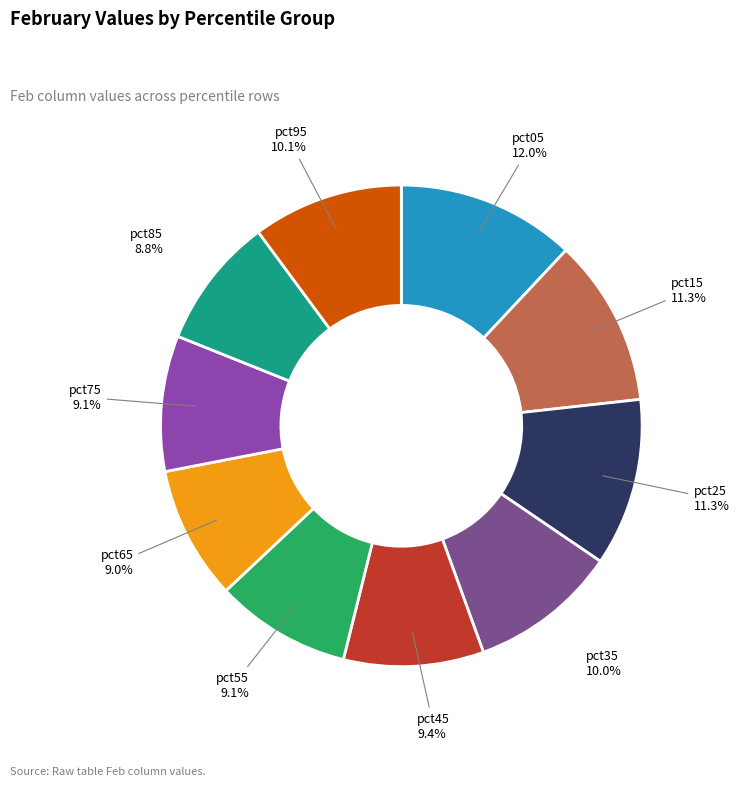

True or false: pct75 accounts for 9% of the total.

True